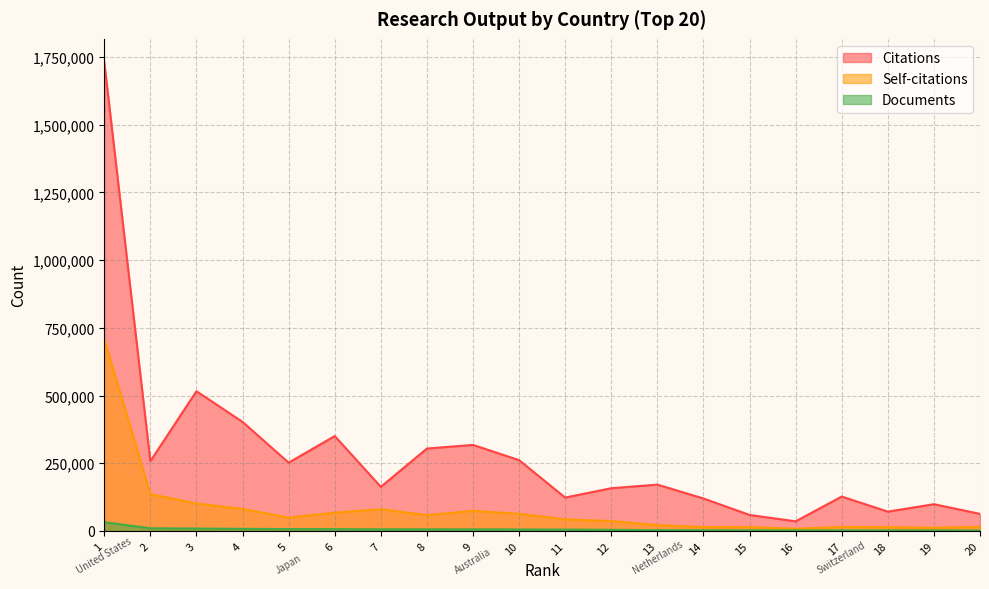

What is the maximum value shown in the chart?

1730536